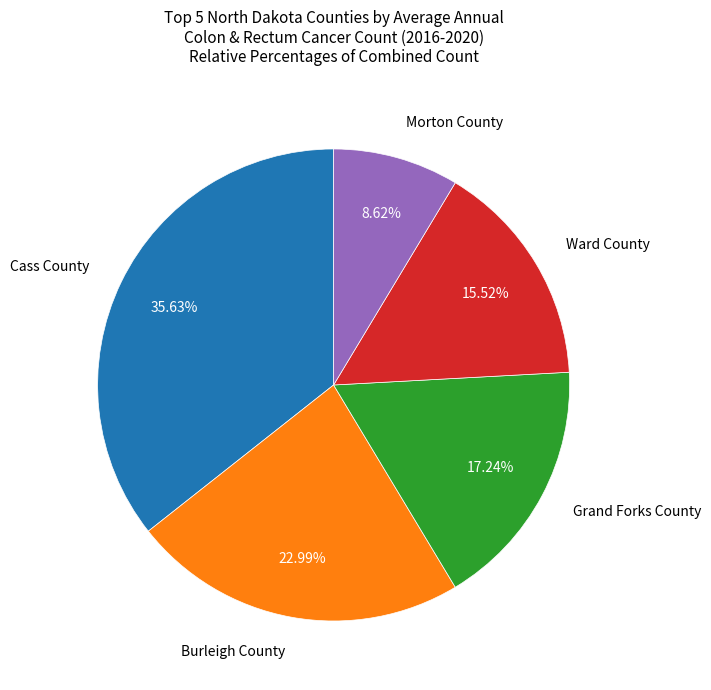

Is there a majority slice in this chart?

No